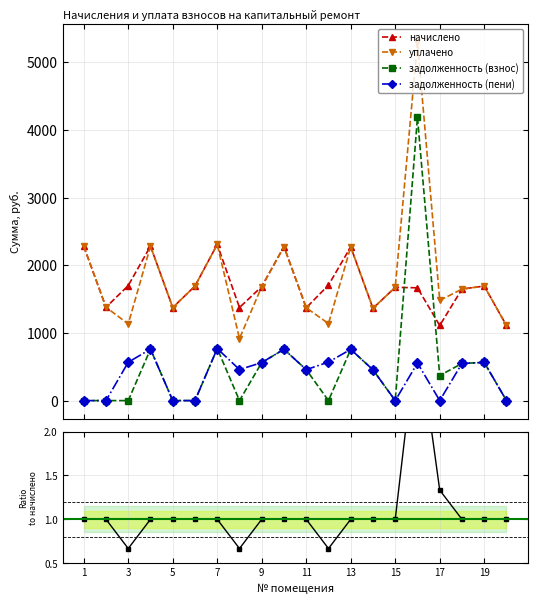

What is the difference between the second highest and second lowest values in the уплачено series?

1198.3